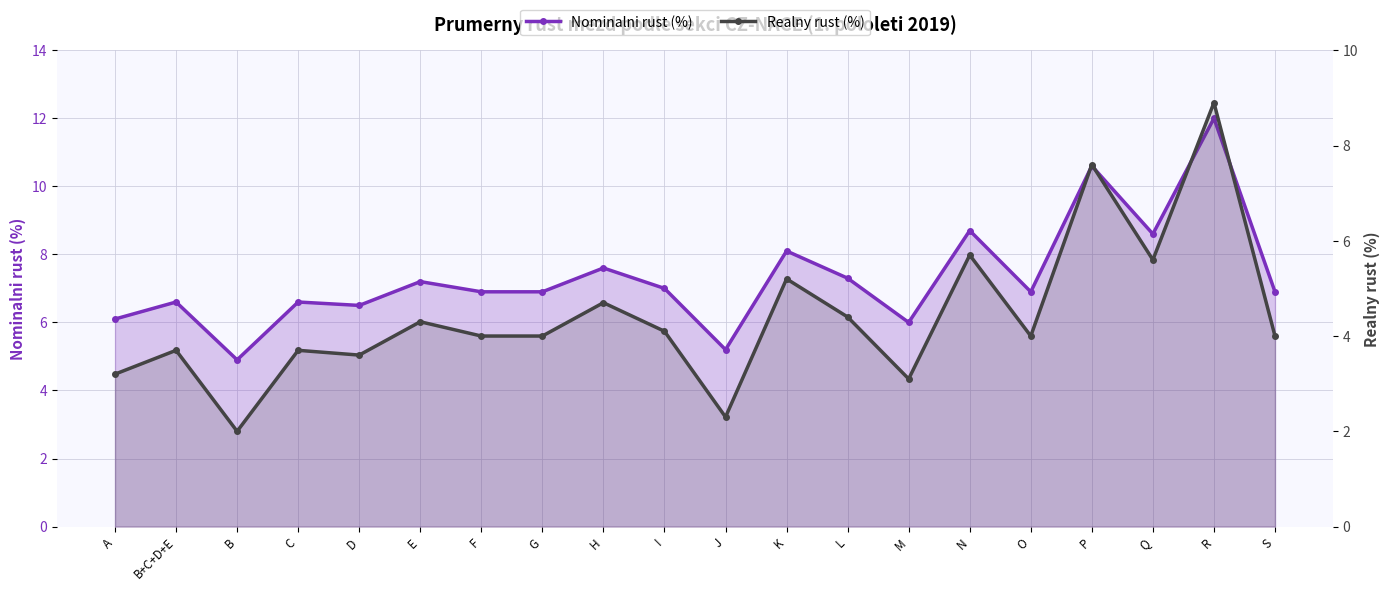

Reading right to left, what are all the values shown in this chart?

Nominalni rust (%): 6.9	12.0	8.6	10.6	6.9	8.7	6.0	7.3	8.1	5.2	7.0	7.6	6.9	6.9	7.2	6.5	6.6	4.9	6.6	6.1
Realny rust (%): 4.0	8.9	5.6	7.6	4.0	5.7	3.1	4.4	5.2	2.3	4.1	4.7	4.0	4.0	4.3	3.6	3.7	2.0	3.7	3.2